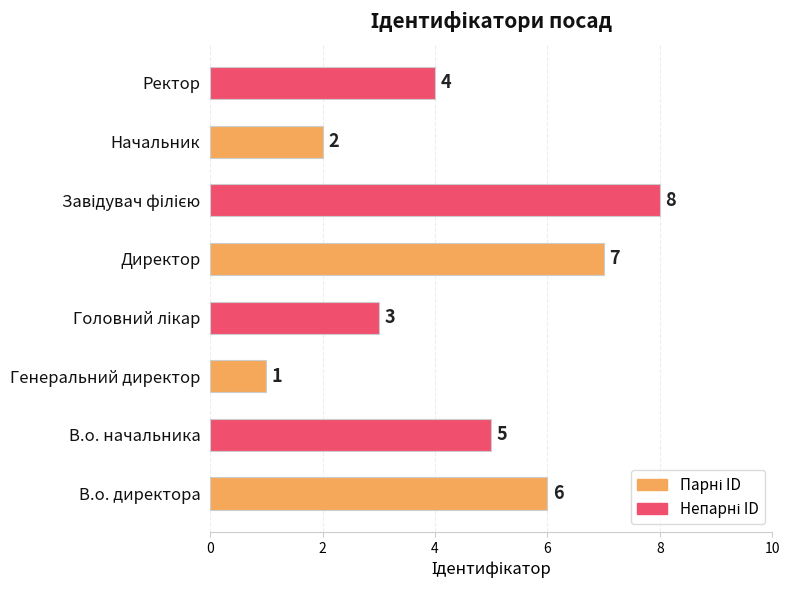

Where is the data nearest to the value 4?

Ректор